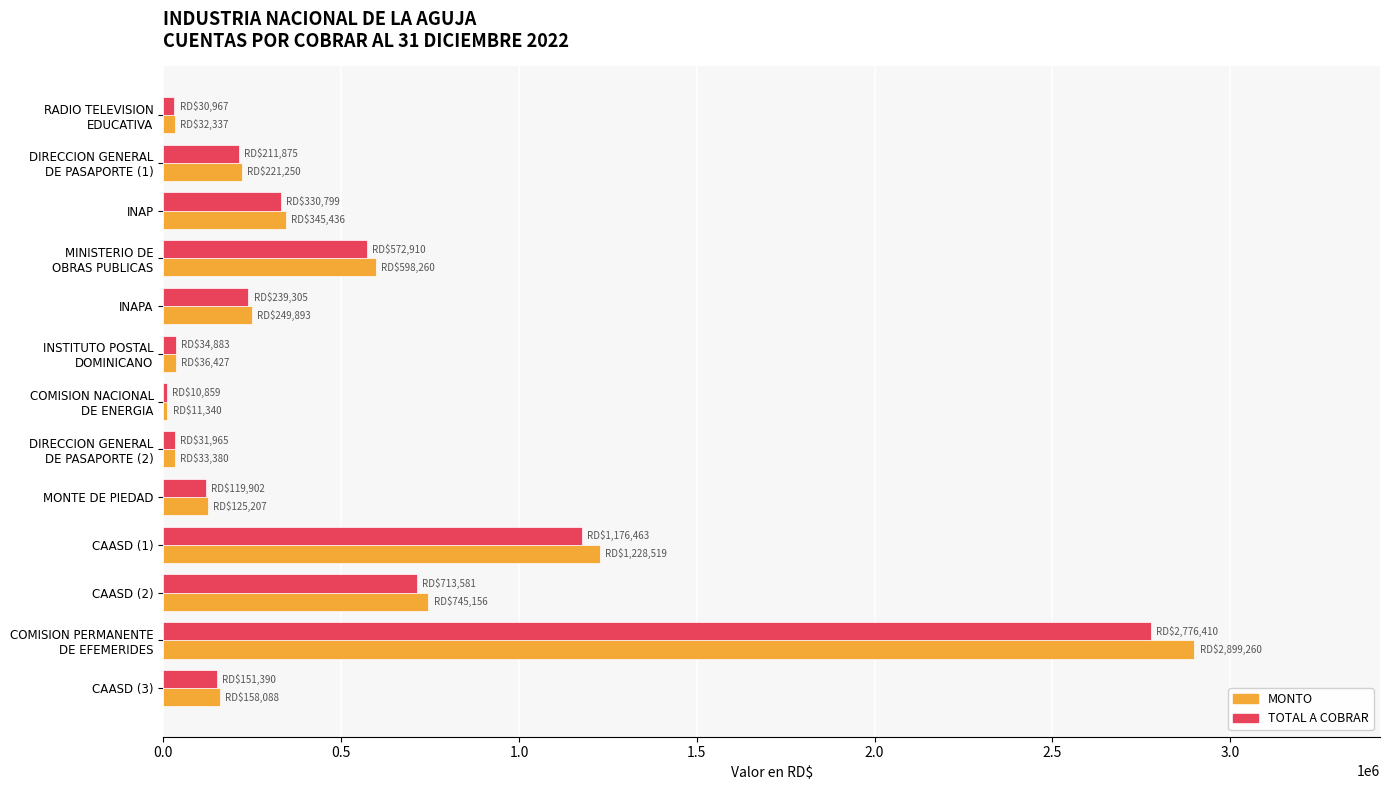

What is the average value of the MONTO series?

514196.4